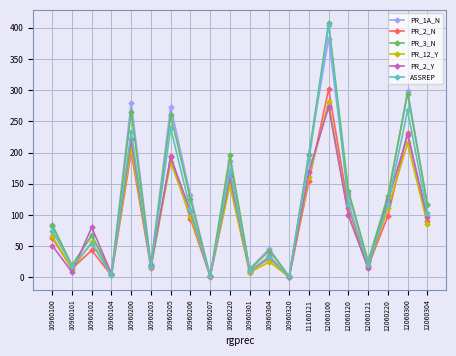

True or false: PR_3_N and PR_1A_N cross at least once.

True